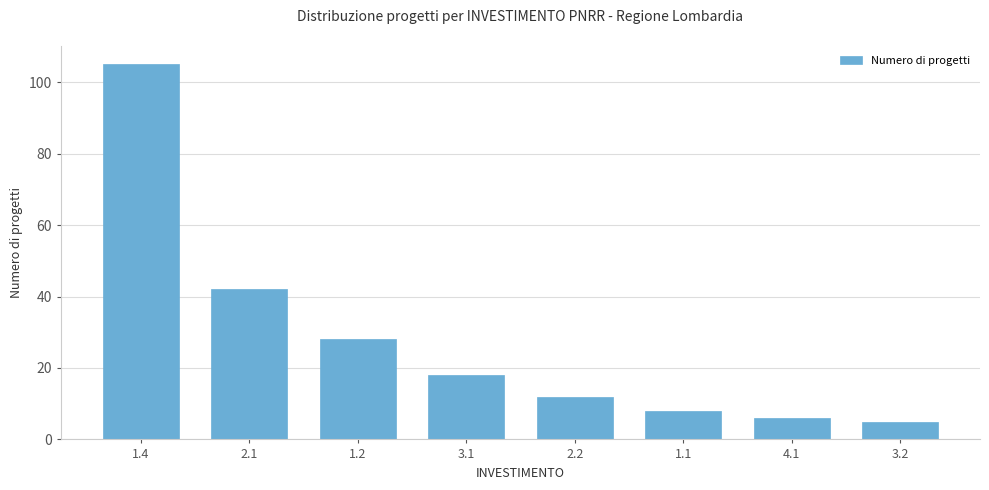

Reading right to left, what are all the values shown in this chart?

3.2=5	4.1=6	1.1=8	2.2=12	3.1=18	1.2=28	2.1=42	1.4=105